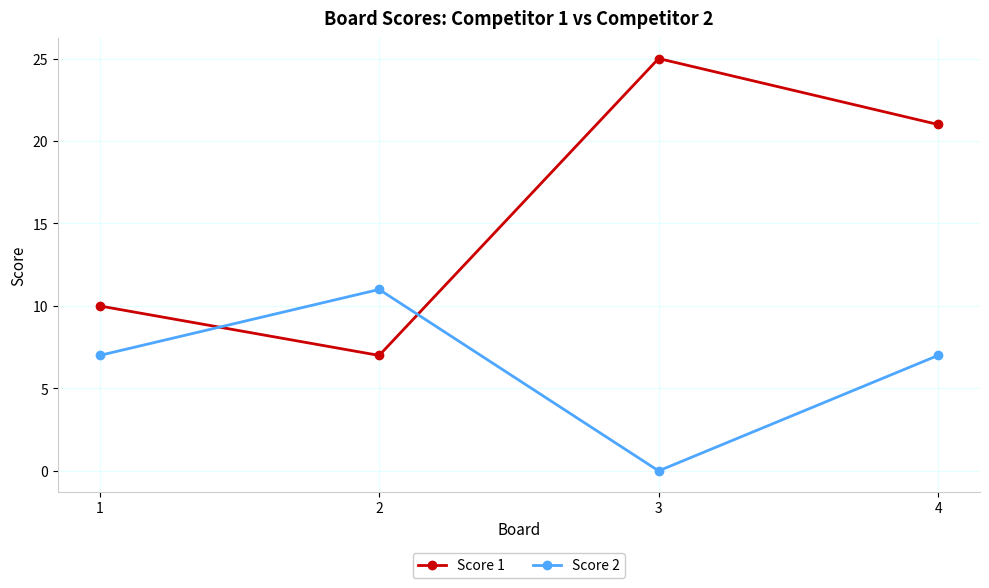

At which label does Score 2 reach its peak?

2